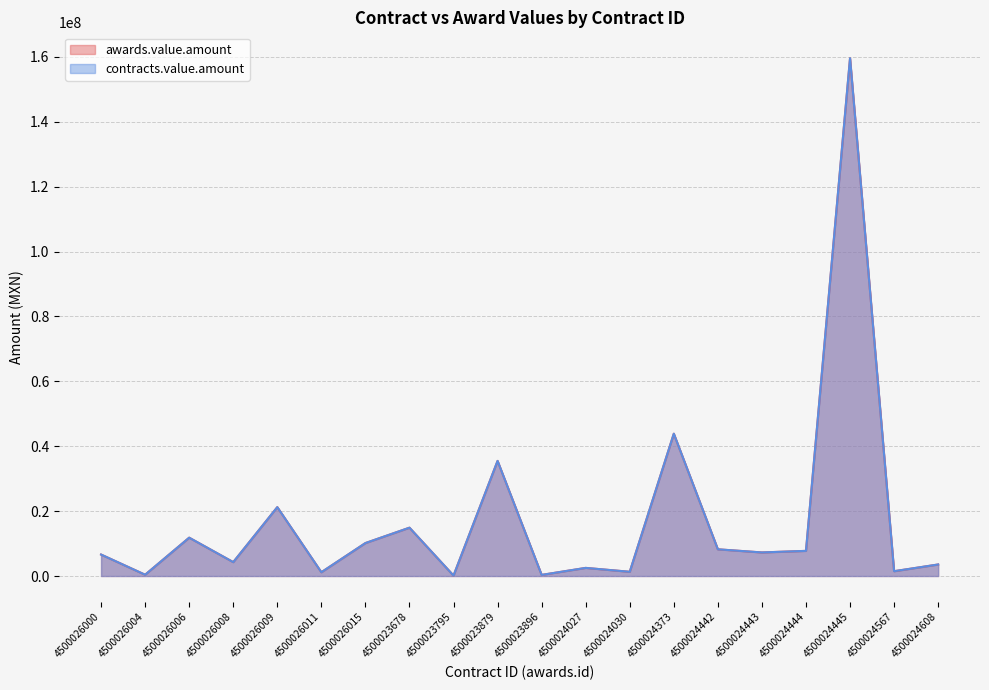

What is the minimum value for awards.value.amount?

134924.0